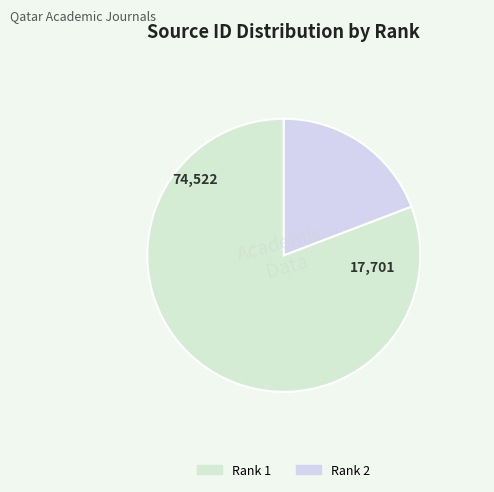

To the nearest percent, what portion does Rank 2 represent?

19%